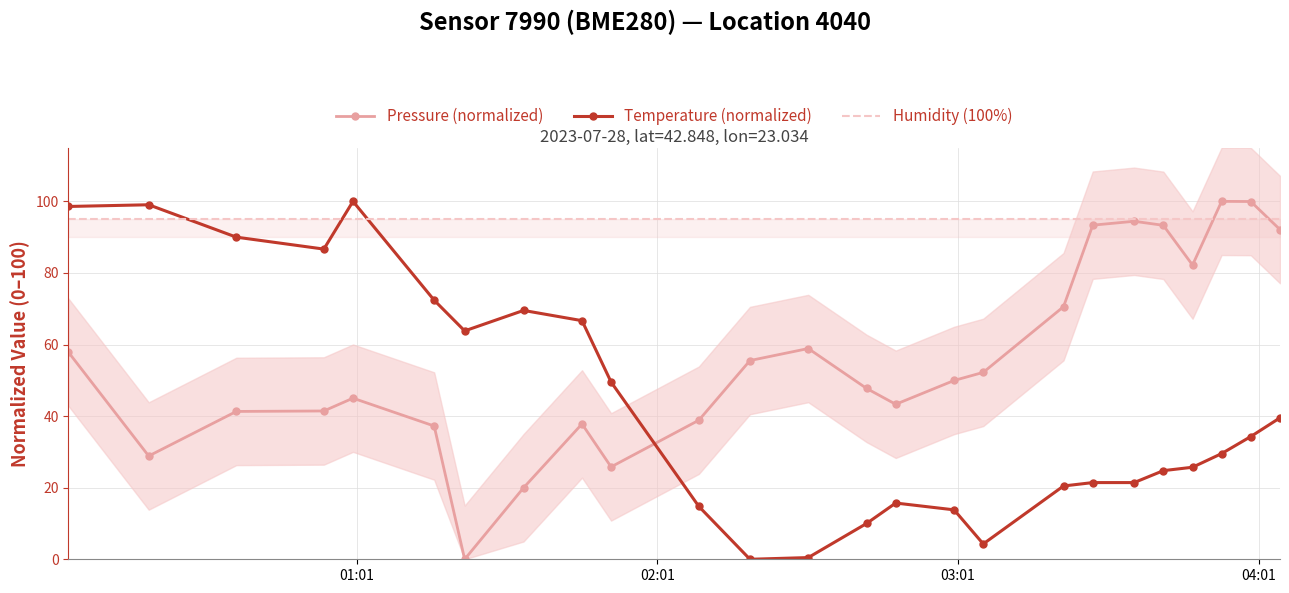

Which series ends up on top after the final intersection of Pressure (normalized) and Temperature (normalized)?

Pressure (normalized)